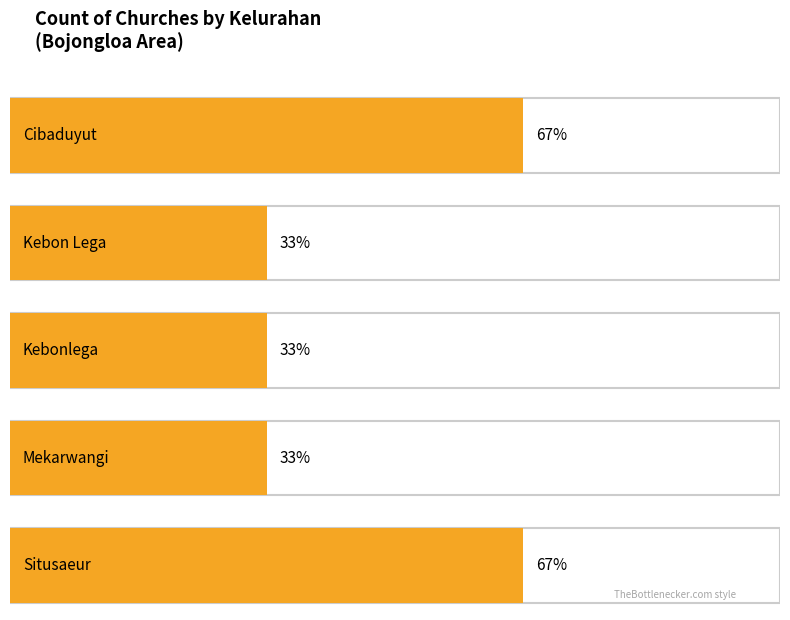

What is the difference between the second highest and second lowest values?

1